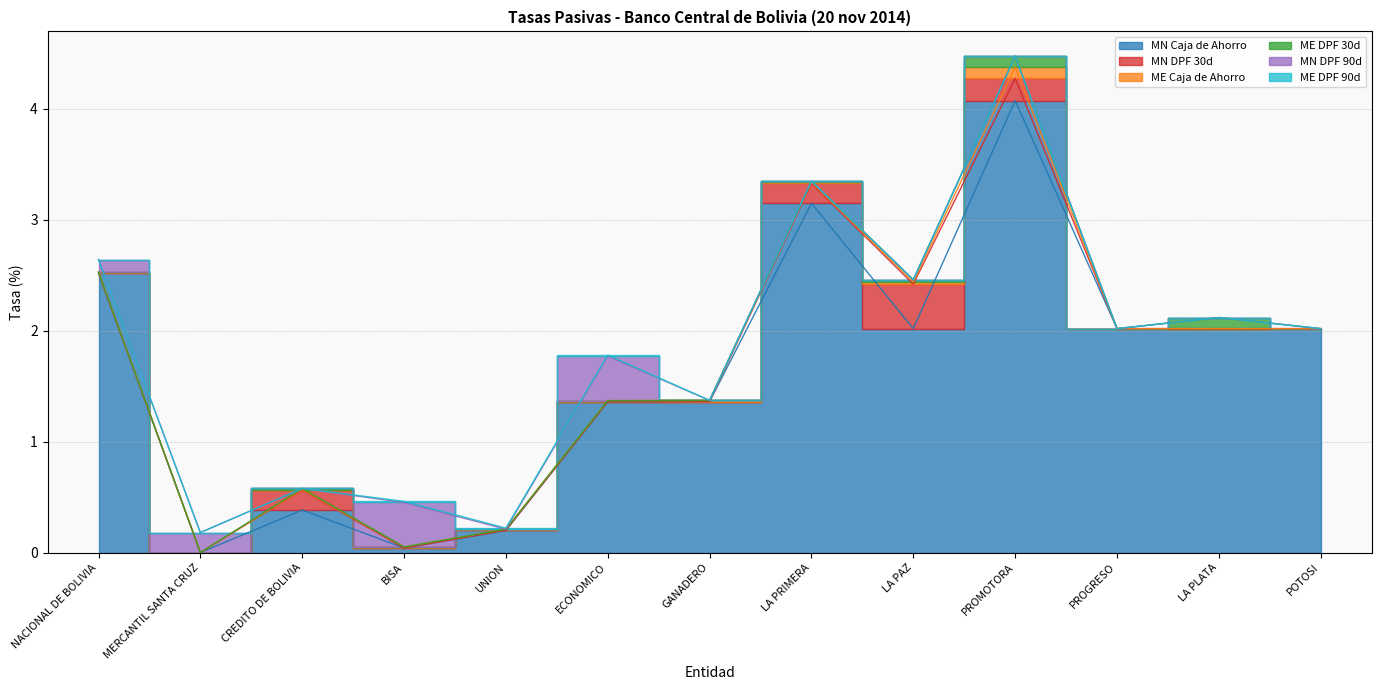

What is the difference between the maximum and minimum values in the ME Caja de Ahorro series?

0.1